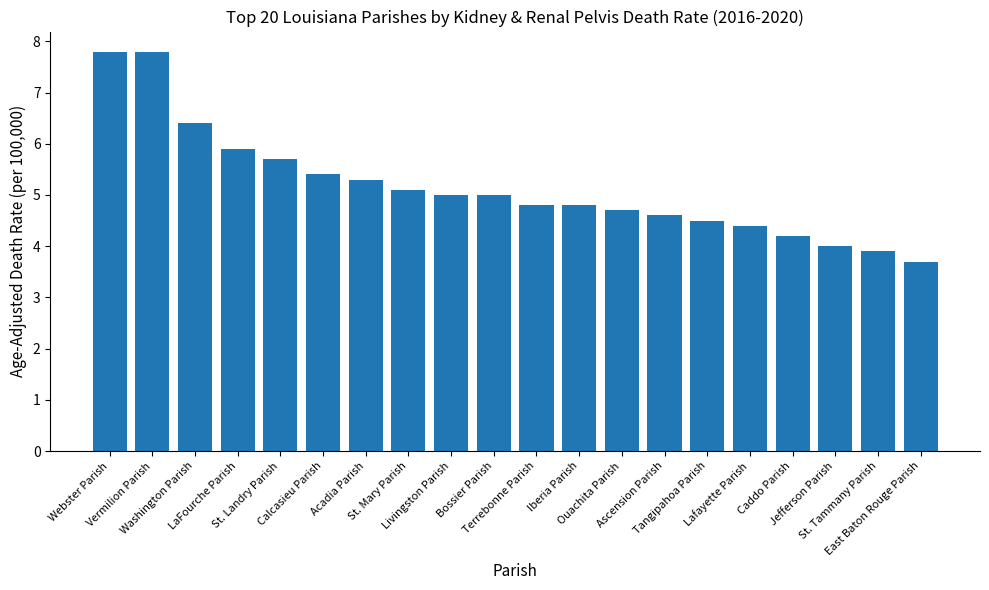

What is the average value?

5.2